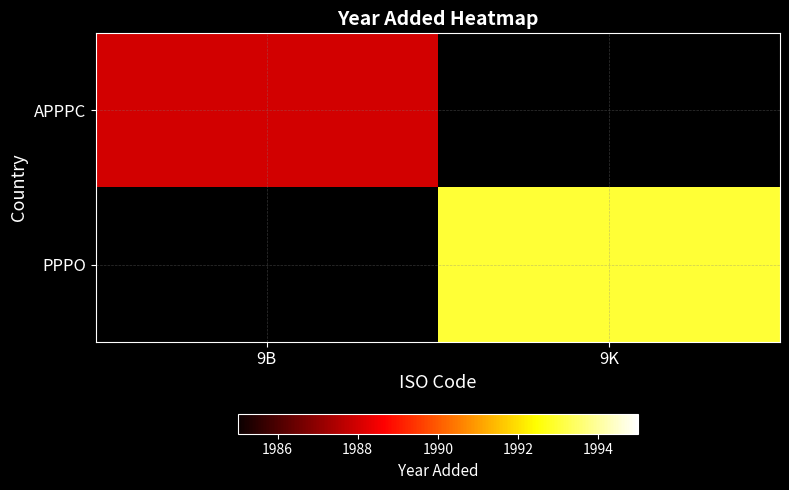

List the labels in order of PPPO value, largest first.

9B, 9K